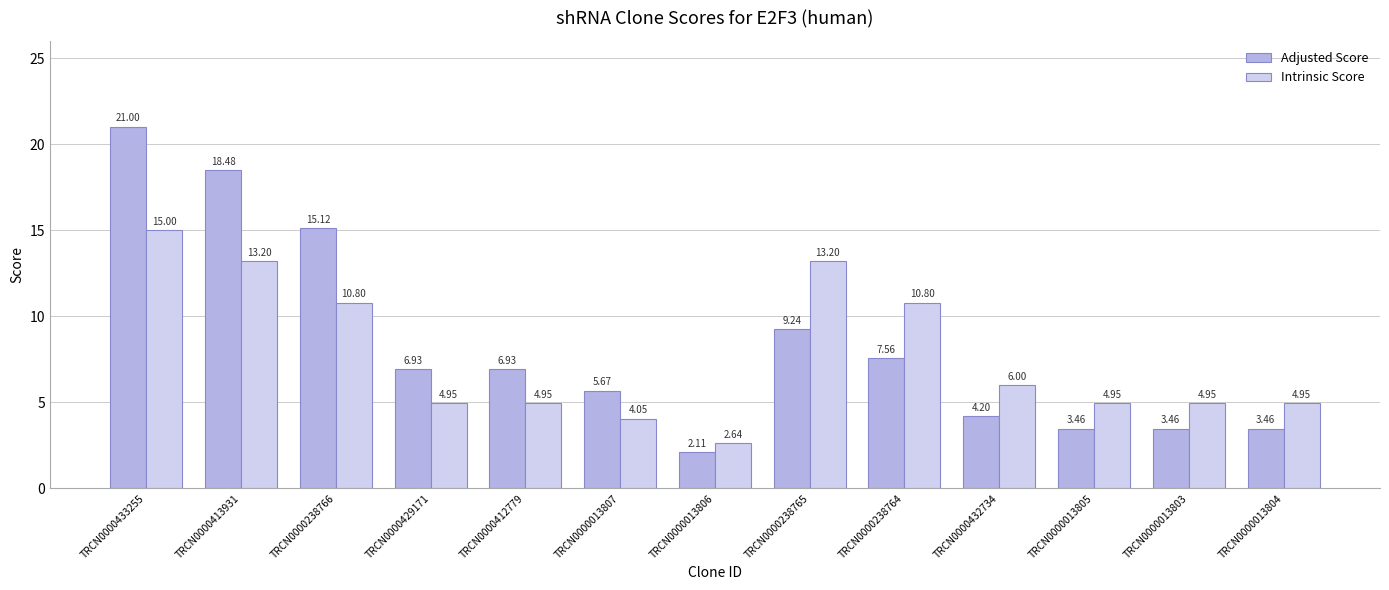

At TRCN0000013807, list the series in order from largest to smallest.

Adjusted Score, Intrinsic Score